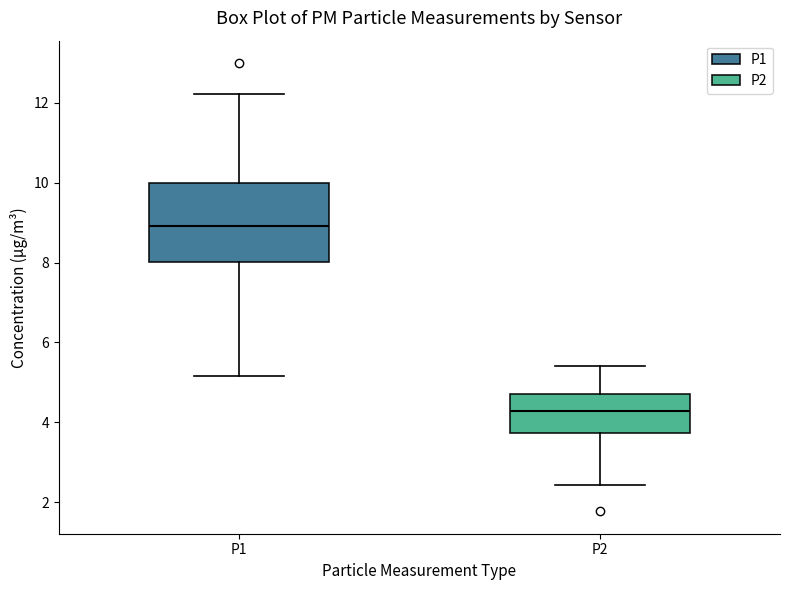

Reading left to right, read every box against the y-axis: the position of its median line, the range the box covers, and the ends of its whiskers. The values are not printed on the chart, so give them approximately, as read against the axis.

P1: median 9.0, box 8.0 to 10.0, whiskers 5.2 to 12.2
P2: median 4.2, box 3.8 to 4.8, whiskers 2.4 to 5.4